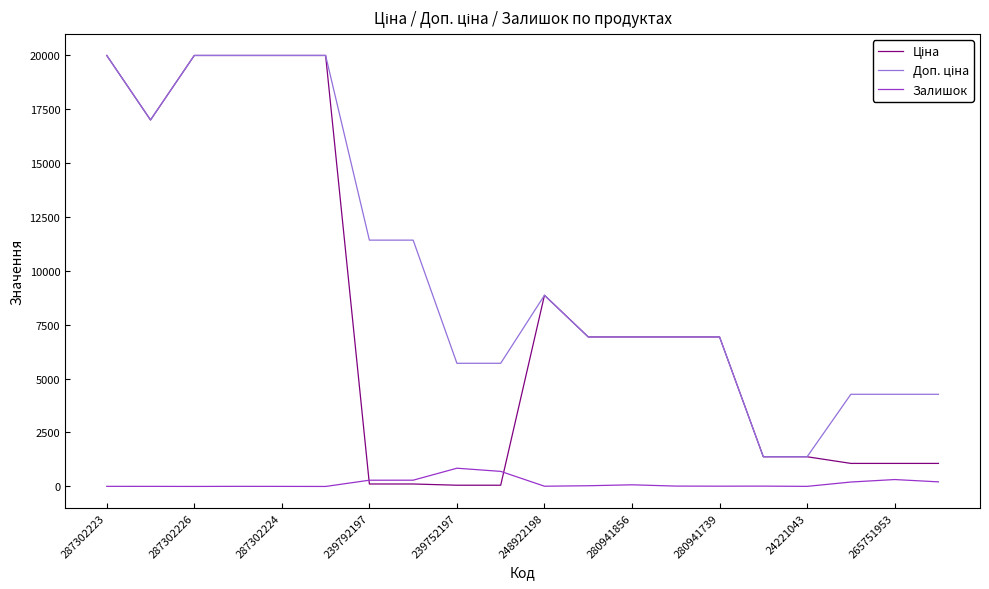

What is the greatest value displayed?

19964.2